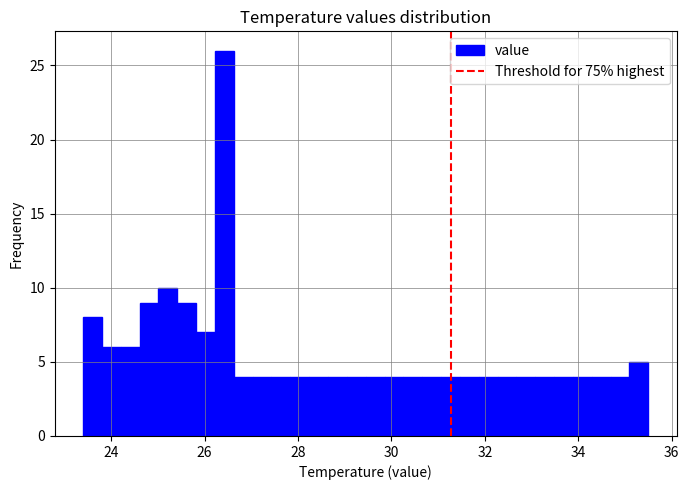

Around what value on the x-axis is the tallest bar? Give the approximate position of its centre, as read against the axis.

26.4